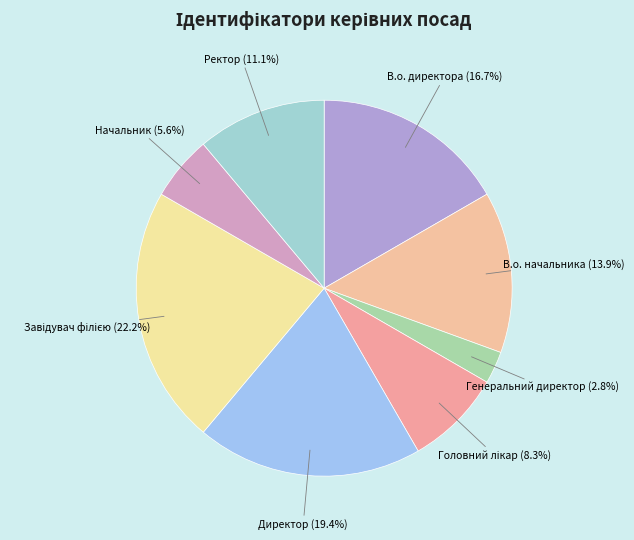

Is there a majority slice in this chart?

No